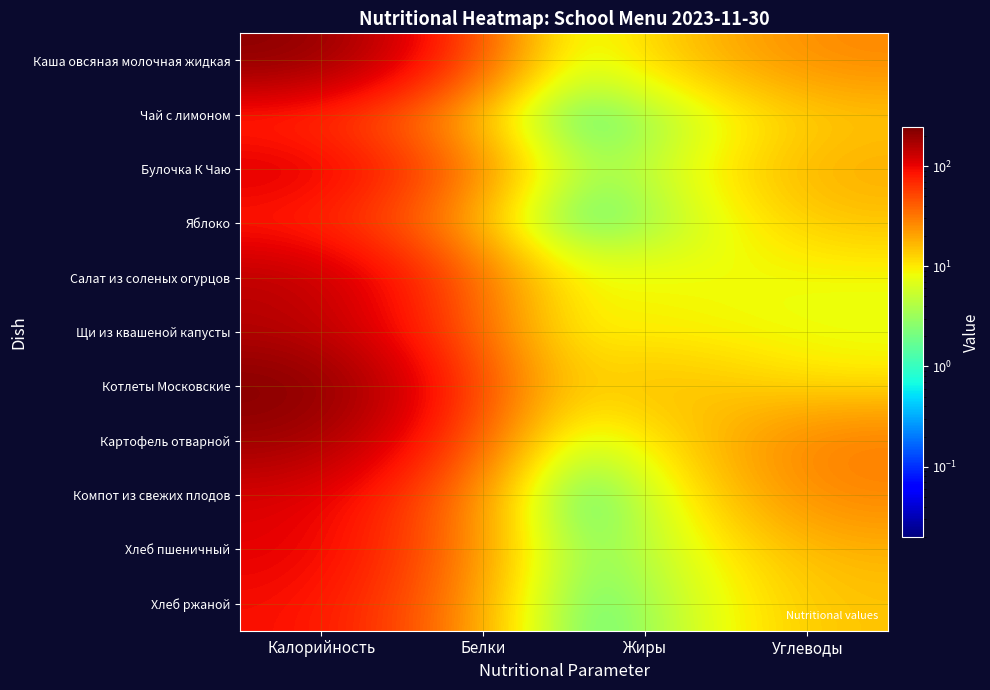

Count the number of data series in this chart.

11